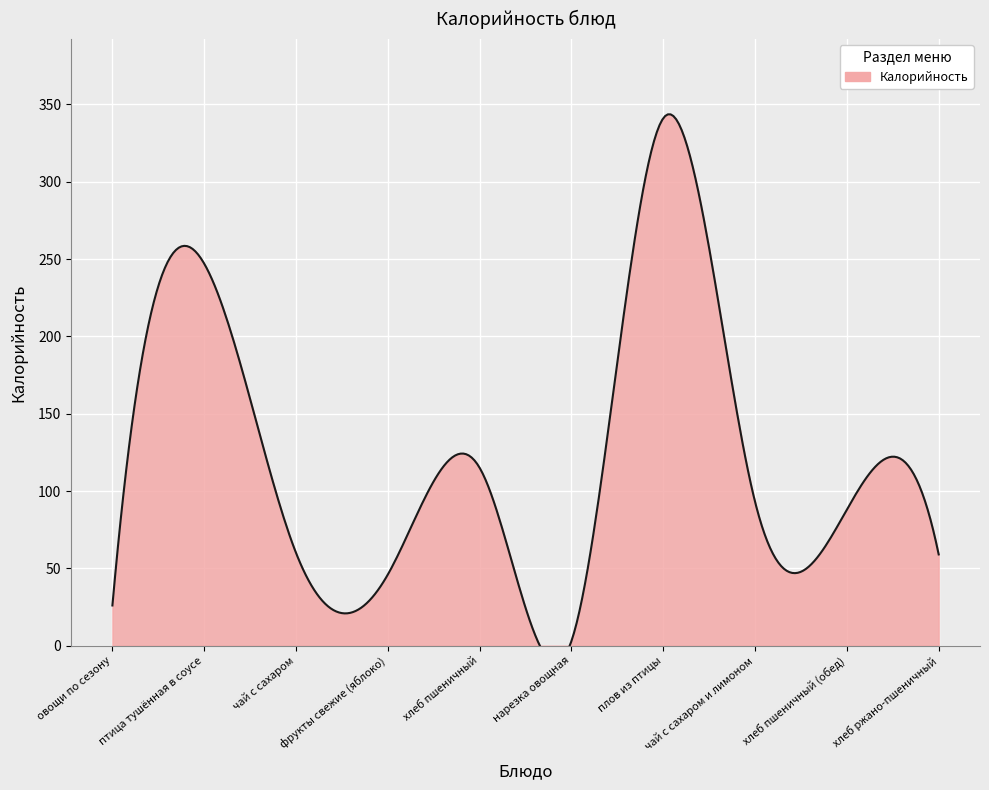

At which category does the chart reach its peak across all series?

плов из птицы